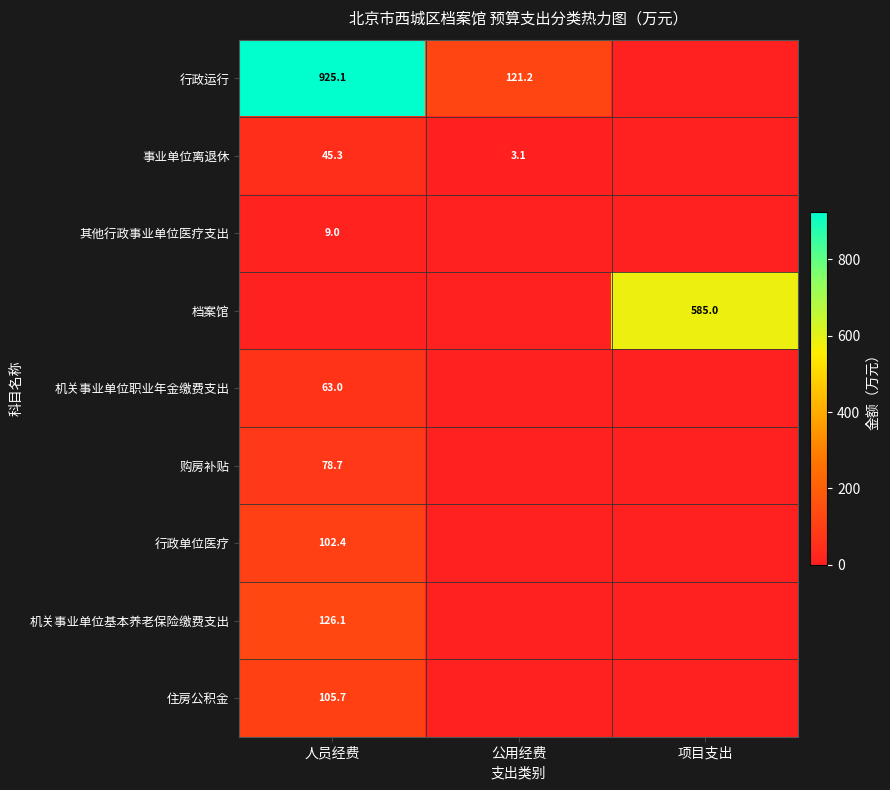

True or false: 行政运行 has a value of 216.1 at 公用经费.

False